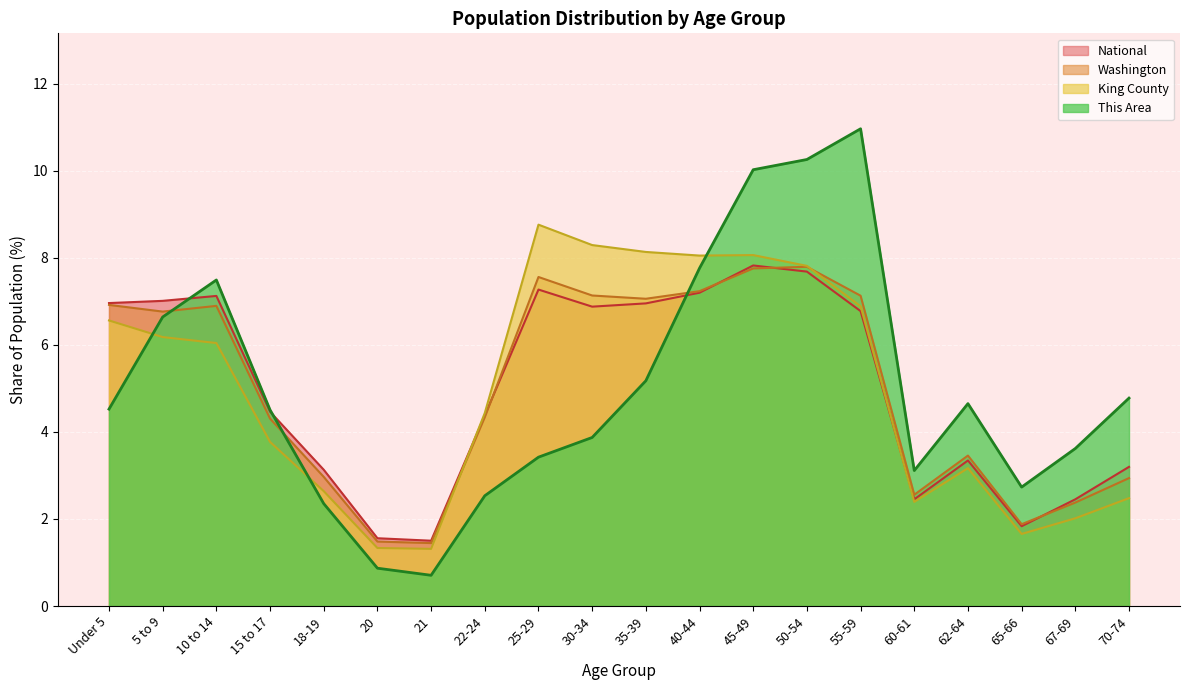

The King County series shows 7.8 at 50-54. True or false?

True